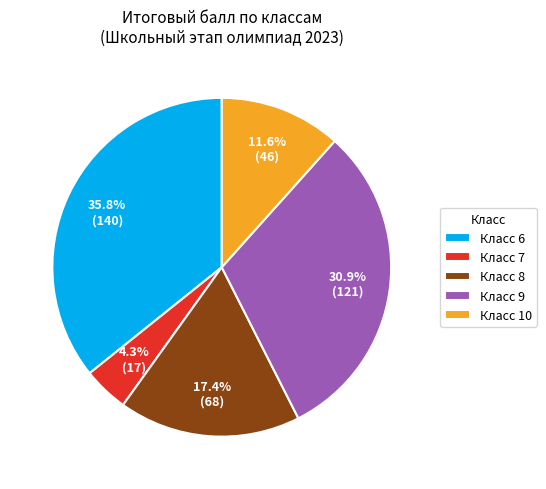

Do Класс 8 and Класс 7 together represent more than half of the pie?

No